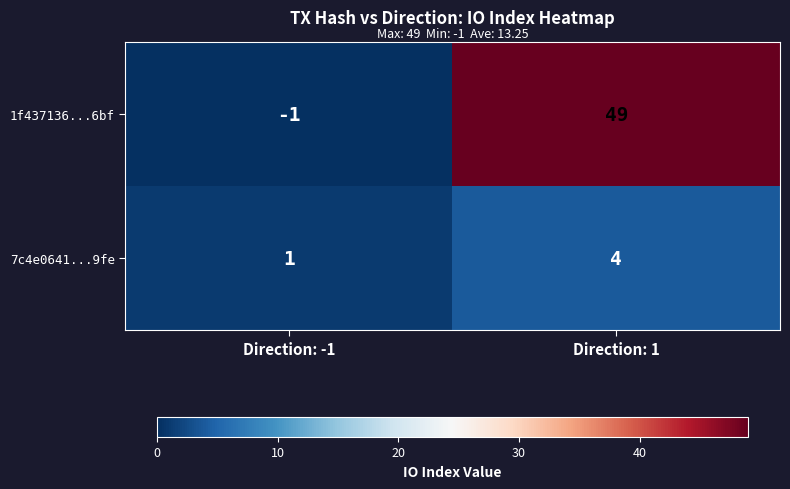

The 1f437136...6bf series shows 49 at Direction: 1. True or false?

True